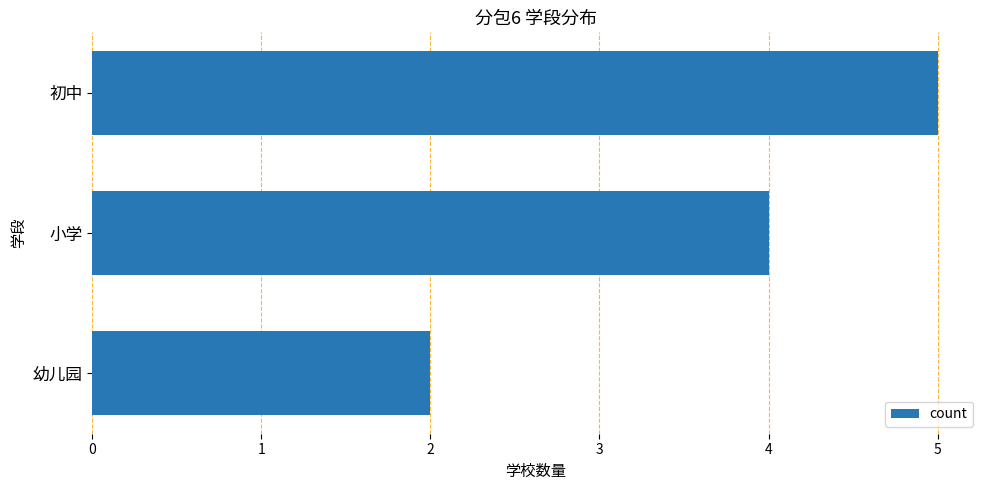

What is the average value?

4